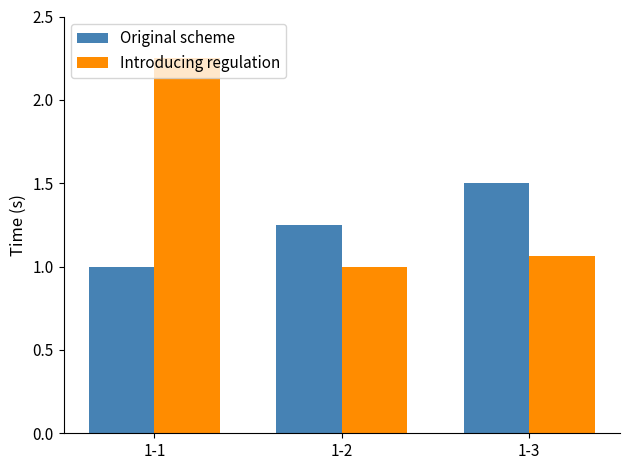

Which series has the widest spread of values?

Introducing regulation